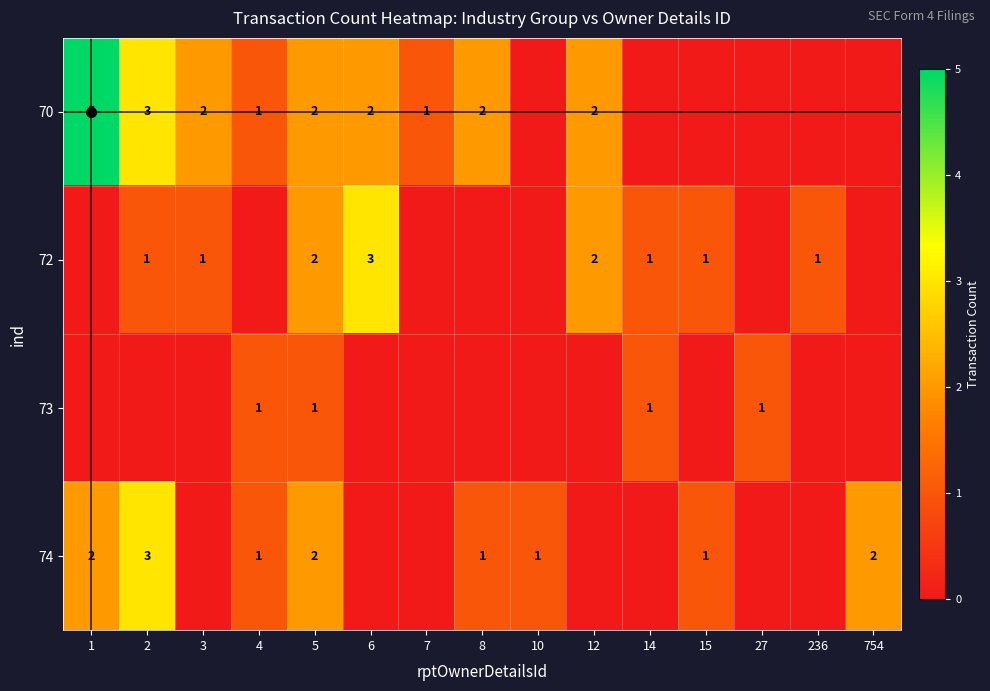

What is the spread (max minus min) of values at 10?

1